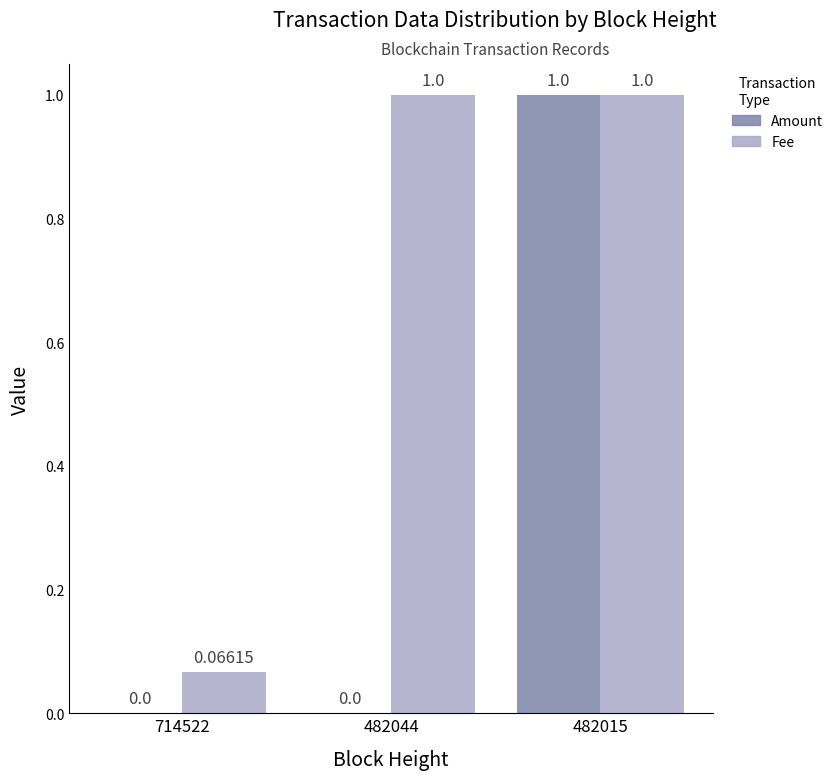

At which category is the sum across all series the highest?

482015